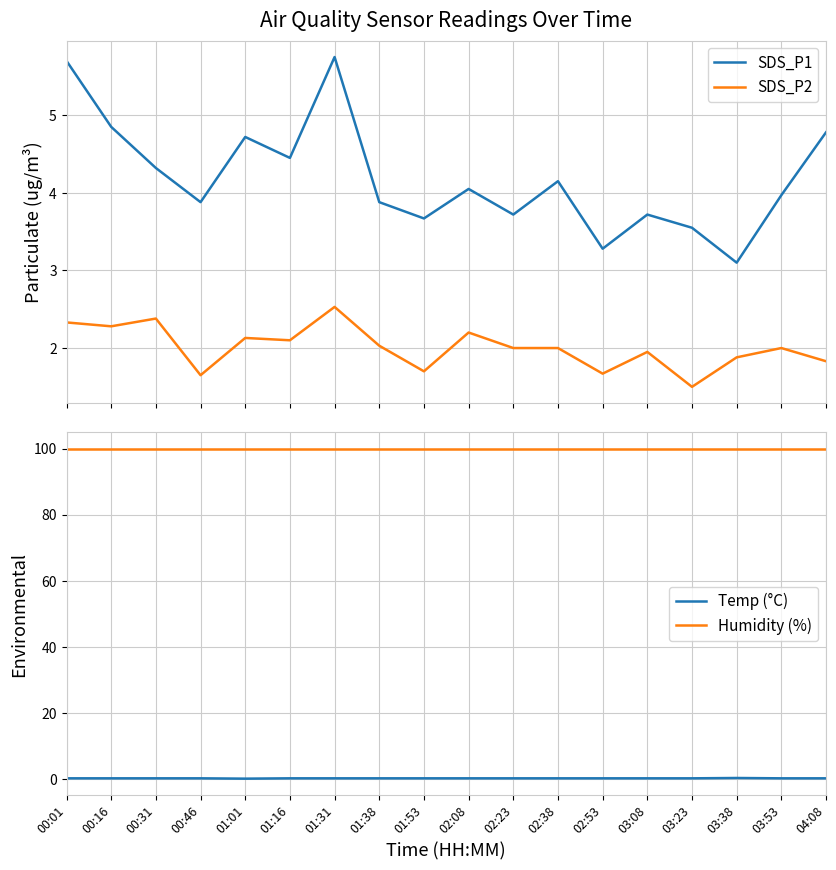

What is the highest value of the SDS_P1 series?

5.8